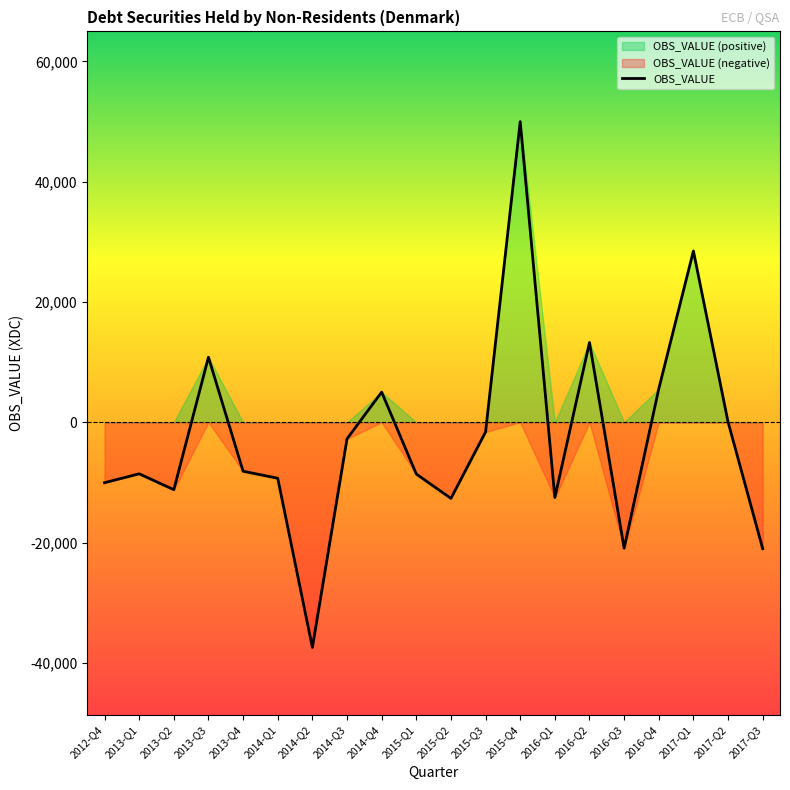

What is the value of the 15th point from the left?

13268